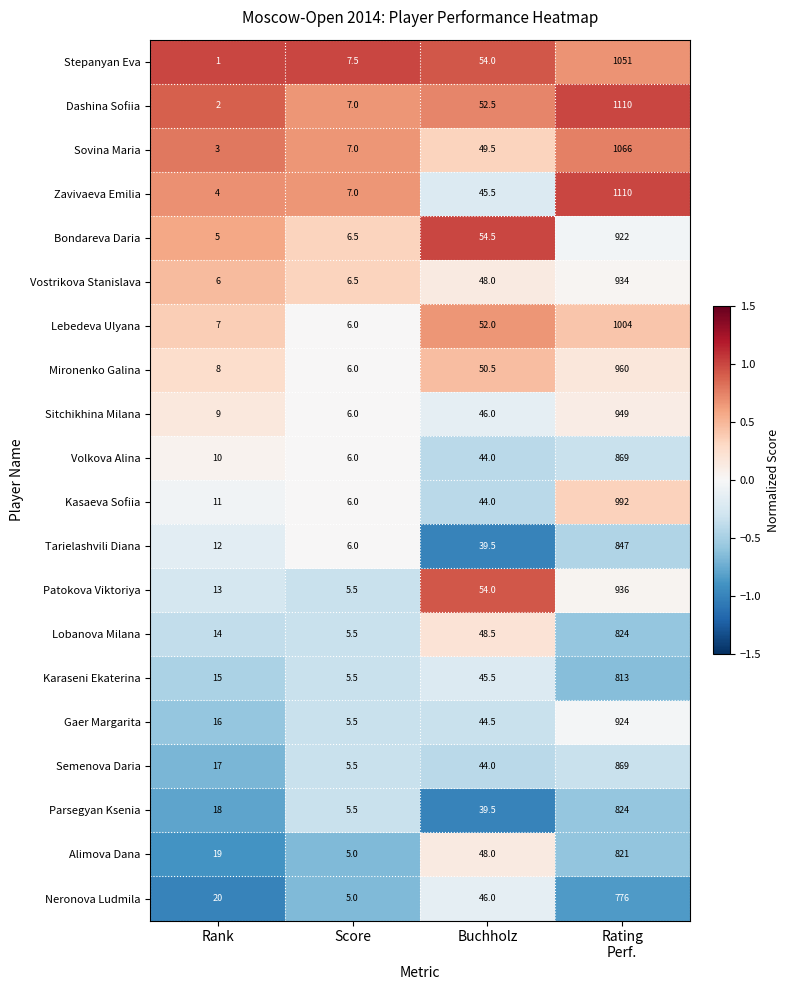

What is the sum of the Volkova Alina values at Rank and Buchholz?

54.0